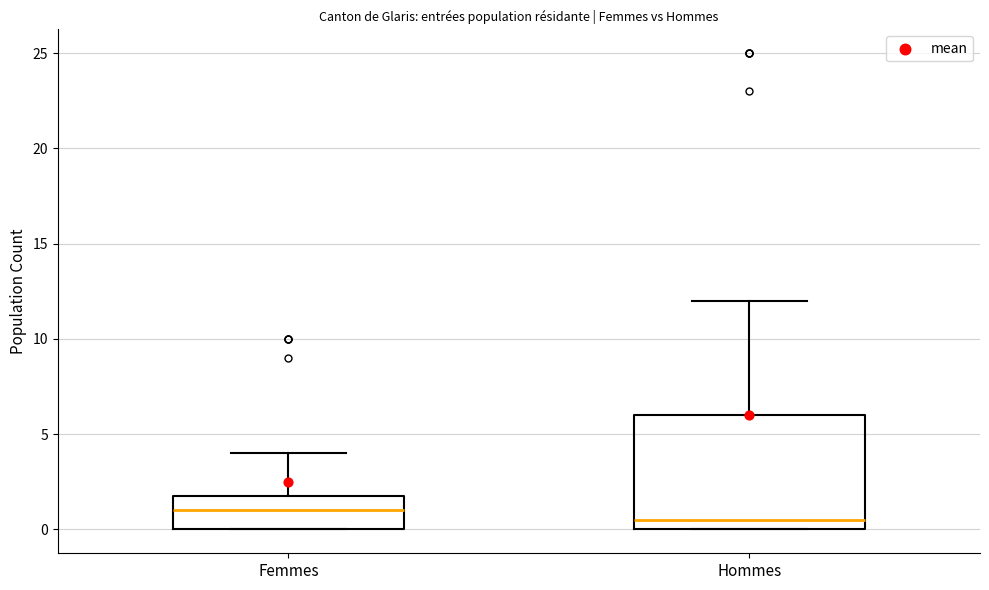

Where is the lower edge of the box for Hommes on the y-axis? The values are not printed on the chart, so give them approximately, as read against the axis.

0.0